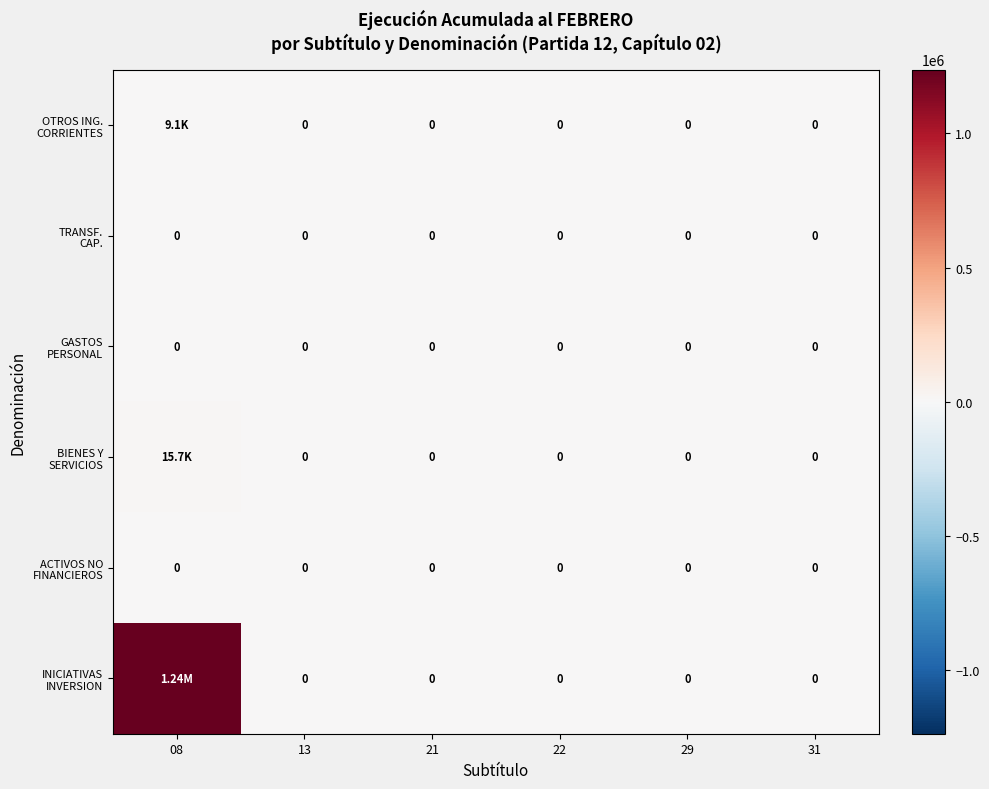

At which label is GASTOS PERSONAL closest to 0?

08